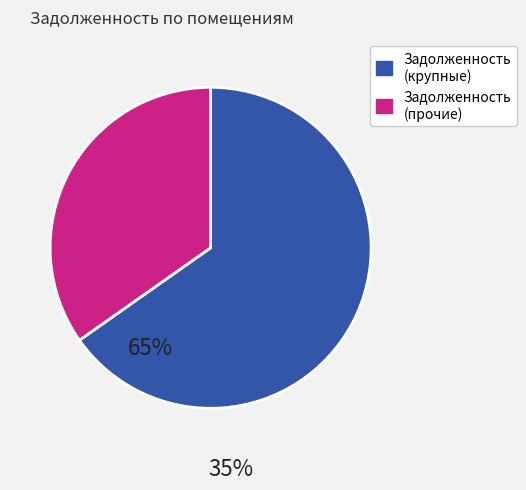

Which category has the smallest portion of the pie?

Задолженность (прочие)